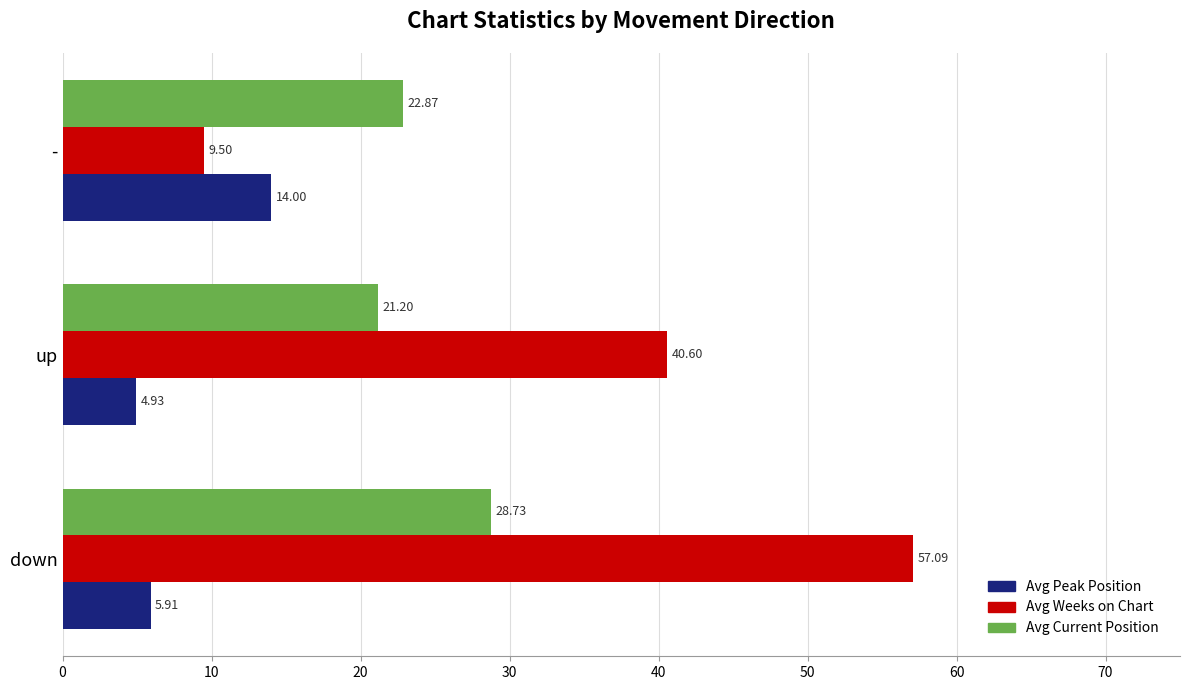

Which series has the largest total across all categories?

Avg Weeks on Chart